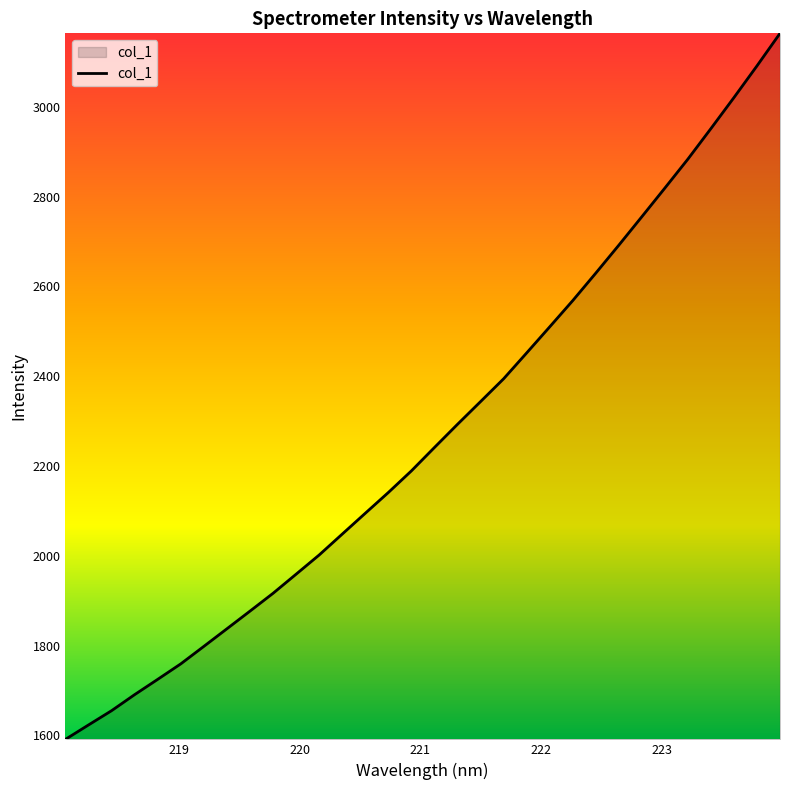

Reading left to right, list all the values displayed in this chart.

1590.9	1623.0	1654.8	1690.6	1724.7	1759.2	1798.1	1837.3	1876.6	1916.3	1958.9	2001.7	2048.2	2094.7	2140.9	2189.1	2241.2	2292.8	2343.4	2394.2	2451.8	2509.9	2568.3	2629.5	2691.8	2755.2	2819.1	2883.6	2951.6	3020.7	3091.3	3163.7